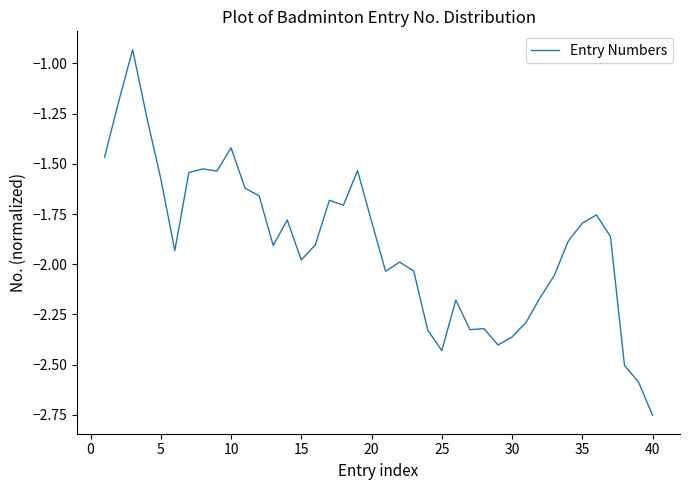

How many lines are shown in the chart?

1